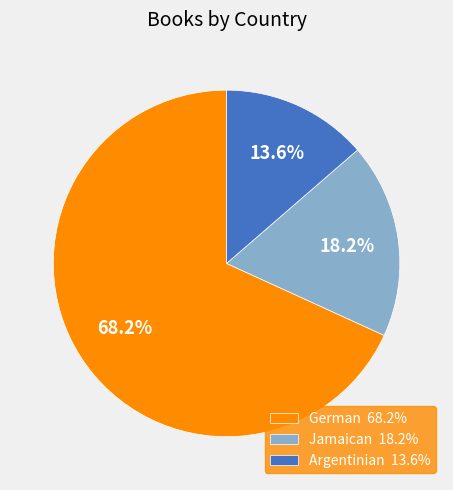

How many slices are in this pie chart?

3